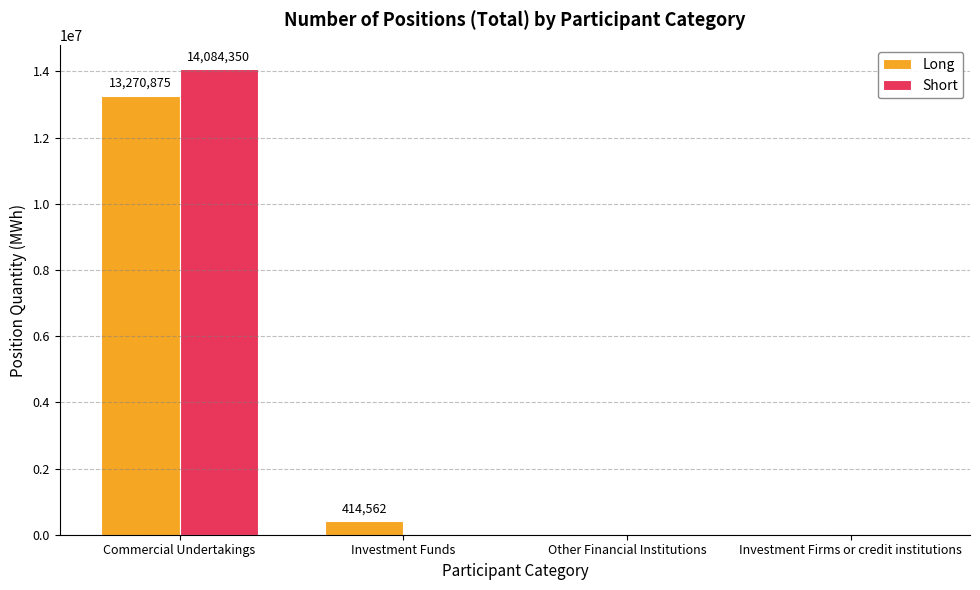

What is the sum of all Long values?

13685437